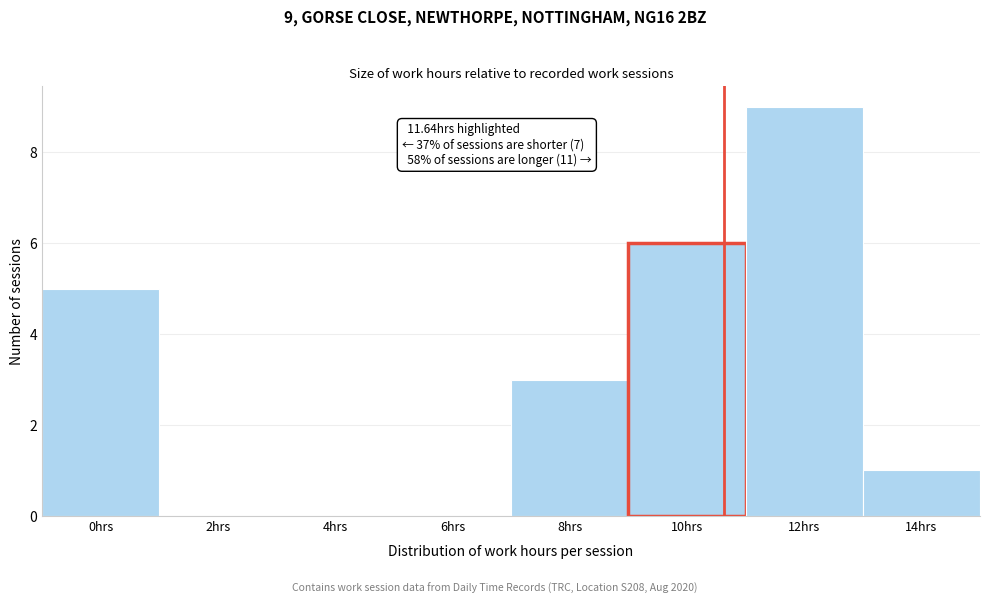

Reading left to right, transcribe all the data shown in this chart.

0hrs=5	2hrs=0	4hrs=0	6hrs=0	8hrs=3	10hrs=6	12hrs=9	14hrs=1